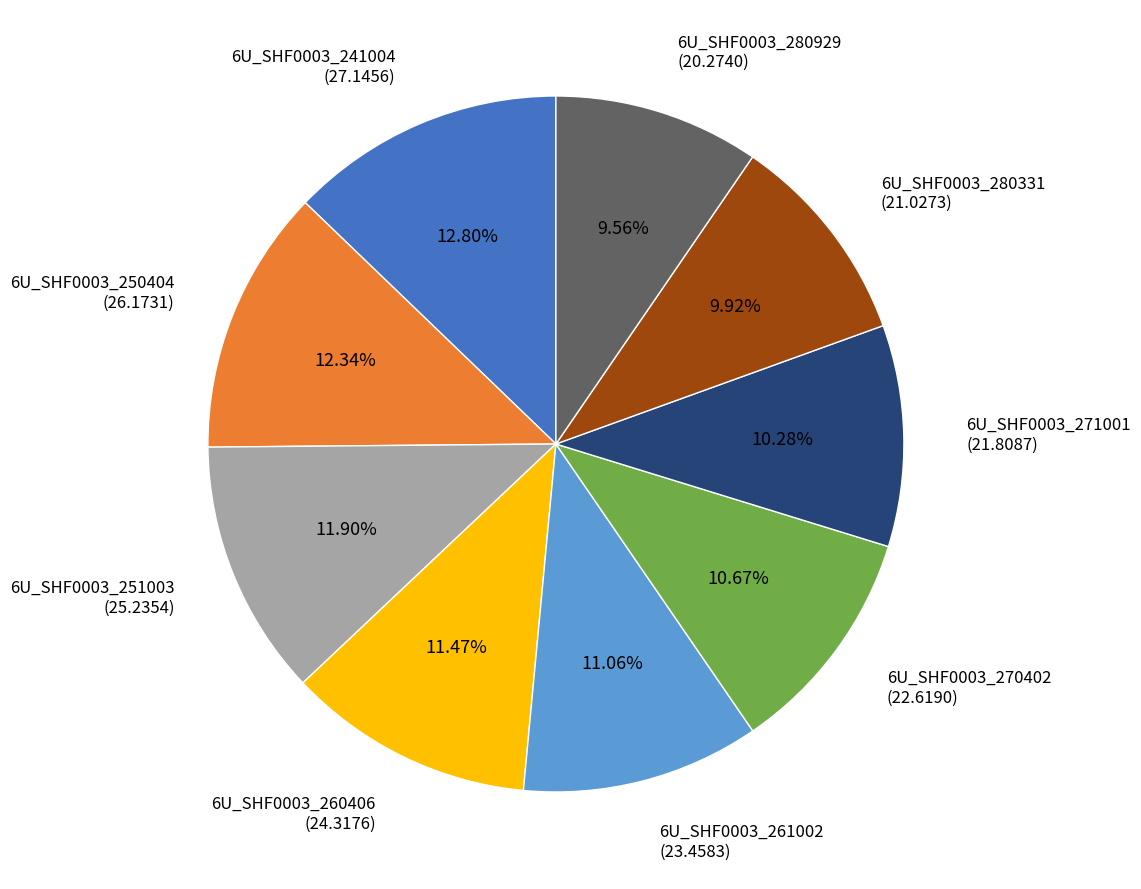

Is there a majority slice in this chart?

No